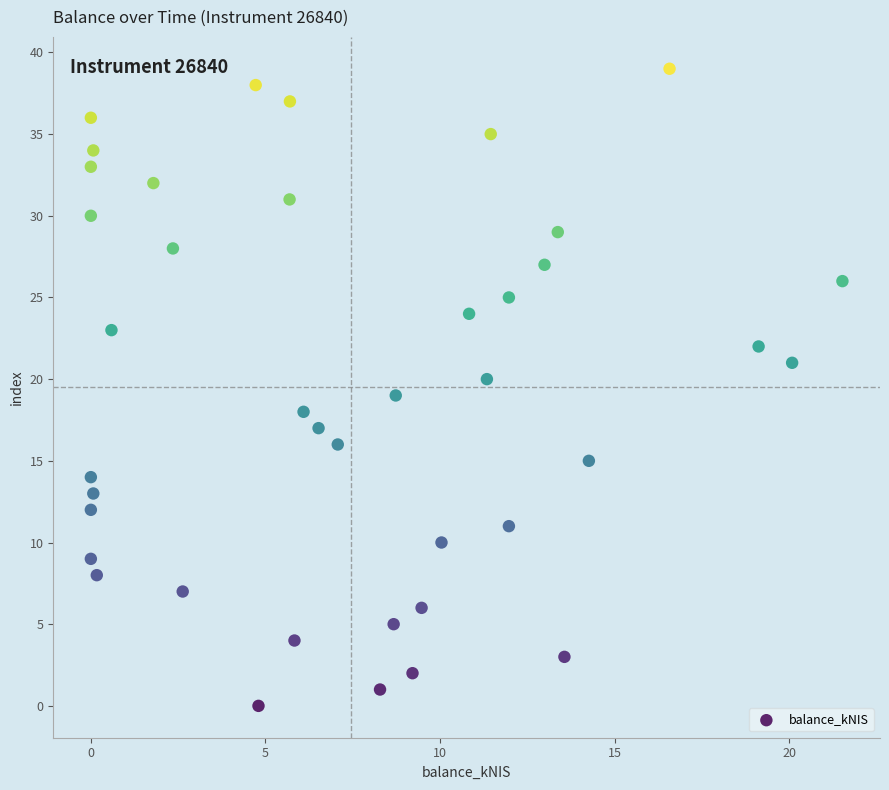

What is the range of Y values (max minus min)?

39